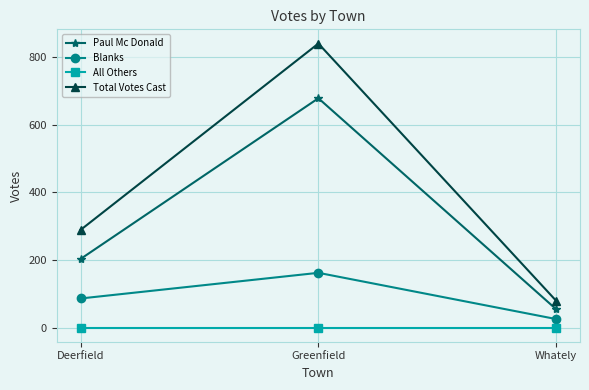

Reading left to right, transcribe all the data shown in this chart.

Paul Mc Donald: 203	679	54
Blanks: 86	162	25
All Others: 0	0	0
Total Votes Cast: 289	841	79